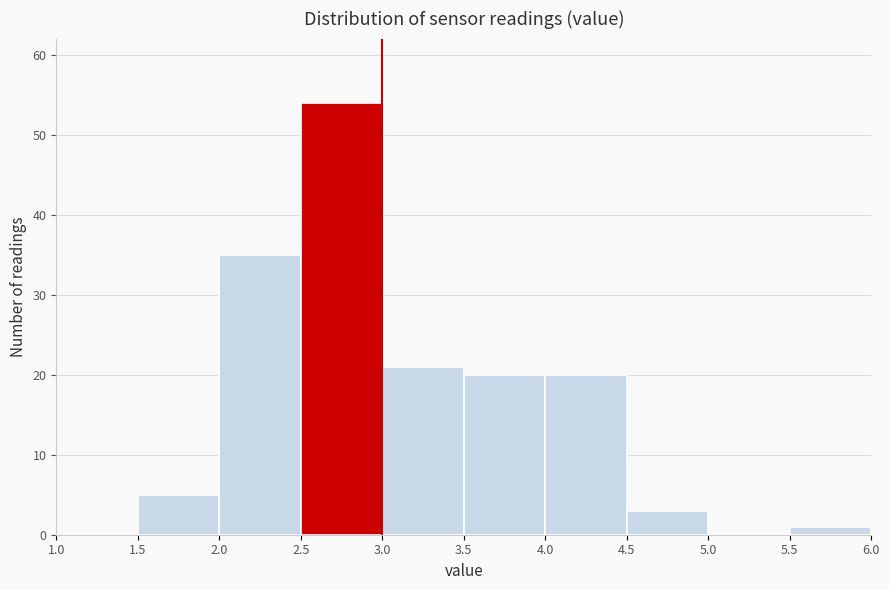

What is the height of the bar covering 2.0 to 2.5 on the x-axis? The values are not printed on the chart, so give them approximately, as read against the axis.

35